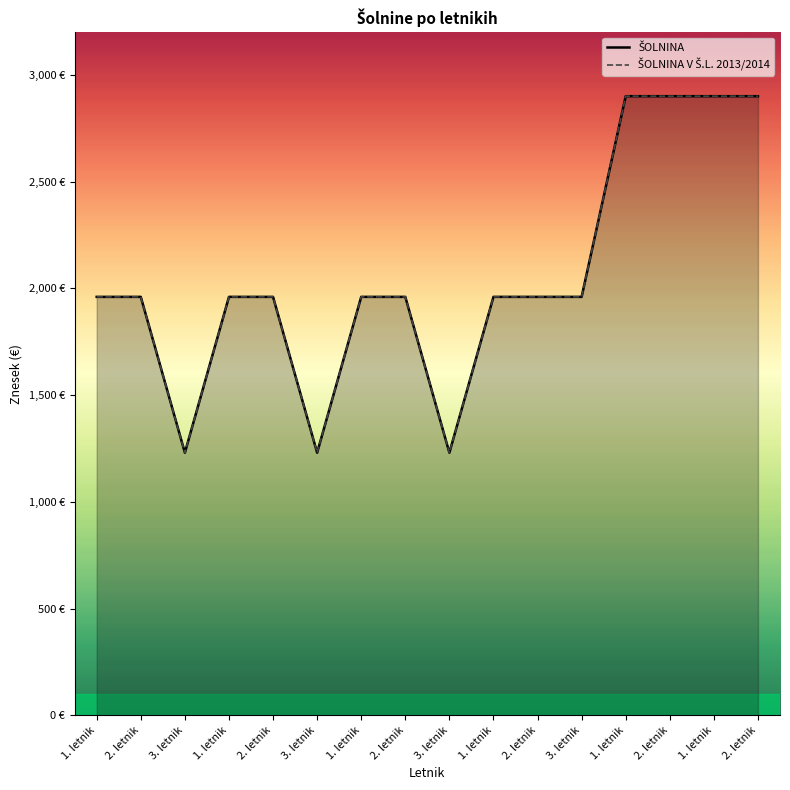

What value does the ŠOLNINA series have at 2. letnik, to the nearest 100?

2900